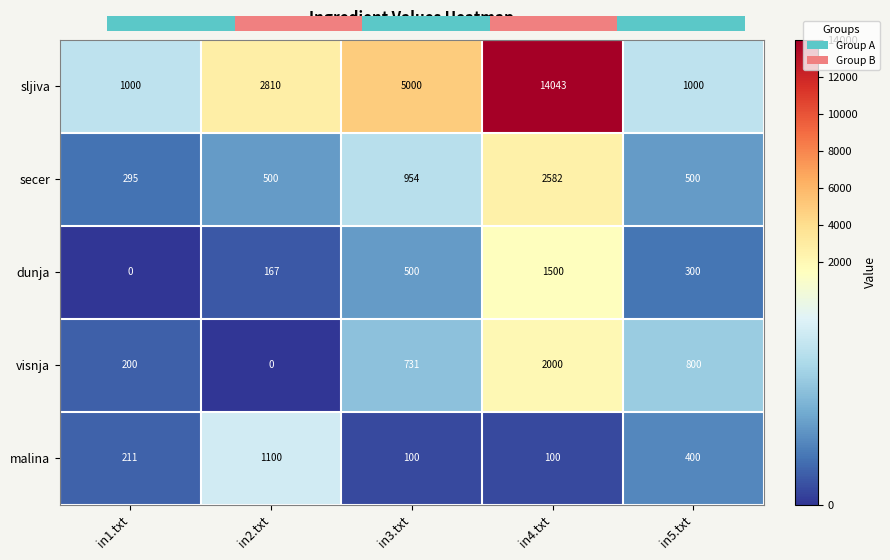

Which series has the largest range (max minus min)?

sljiva